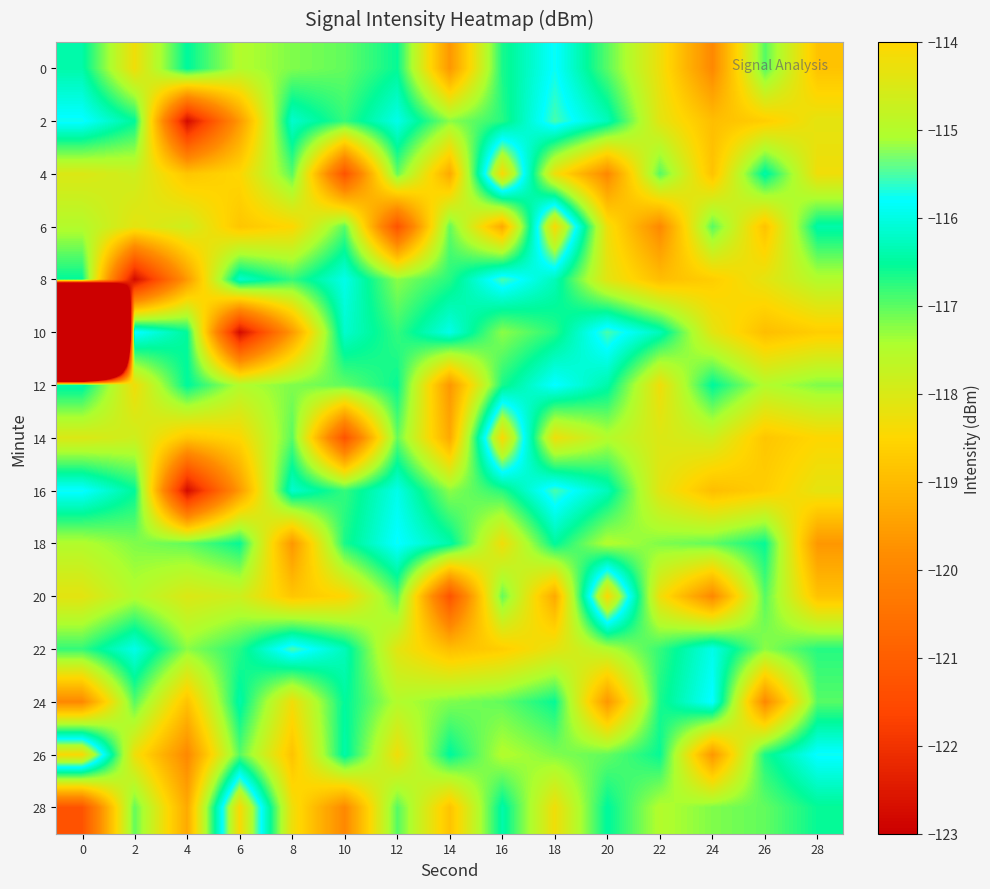

Reading left to right, extract all data points from this chart.

0: 0=-116.4	2=-118.3	4=-116.5	6=-117.5	8=-117.2	10=-117.0	12=-116.6	14=-119.6	16=-116.7	18=-115.8	20=-117.0	22=-118.3	24=-119.9	26=-117.0	28=-118.9
2: 0=-115.8	2=-116.5	4=-122.8	6=-119.6	8=-116.2	10=-116.8	12=-116.0	14=-117.2	16=-116.7	18=-115.5	20=-116.3	22=-118.1	24=-118.9	26=-118.7	28=-118.2
4: 0=-118.0	2=-117.8	4=-118.8	6=-118.5	8=-117.0	10=-121.3	12=-117.0	14=-119.3	16=-114.1	18=-118.3	20=-119.9	22=-117.0	24=-118.9	26=-116.4	28=-118.3
6: 0=-117.5	2=-118.2	4=-117.8	6=-118.8	8=-118.5	10=-117.0	12=-121.3	14=-117.0	16=-119.3	18=-114.1	20=-118.3	22=-119.9	24=-117.0	26=-118.9	28=-116.4
8: 0=-116.5	2=-122.8	4=-119.6	6=-116.2	8=-116.8	10=-116.0	12=-117.2	14=-116.7	16=-115.5	18=-116.3	20=-118.1	22=-118.9	24=-118.7	26=-118.2	28=-117.5
10: 0=-218.1	2=-115.8	4=-116.5	6=-122.8	8=-119.6	10=-116.2	12=-116.8	14=-116.0	16=-117.2	18=-116.7	20=-115.5	22=-116.3	24=-118.1	26=-118.9	28=-118.7
12: 0=-116.4	2=-118.3	4=-116.5	6=-117.5	8=-117.2	10=-117.0	12=-116.6	14=-119.6	16=-116.7	18=-115.8	20=-116.4	22=-118.3	24=-116.5	26=-117.5	28=-117.2
14: 0=-118.0	2=-117.8	4=-118.8	6=-118.5	8=-117.0	10=-121.3	12=-117.0	14=-119.3	16=-114.1	18=-118.3	20=-117.5	22=-118.0	24=-117.8	26=-118.8	28=-118.5
16: 0=-115.8	2=-116.5	4=-122.8	6=-119.6	8=-116.2	10=-116.8	12=-116.0	14=-117.2	16=-116.7	18=-115.5	20=-116.3	22=-118.1	24=-118.9	26=-118.7	28=-118.2
18: 0=-117.5	2=-117.2	4=-117.0	6=-116.6	8=-119.6	10=-116.7	12=-115.8	14=-116.4	16=-118.3	18=-116.5	20=-117.5	22=-117.2	24=-117.0	26=-116.6	28=-119.6
20: 0=-118.2	2=-117.5	4=-118.0	6=-117.8	8=-118.8	10=-118.5	12=-117.0	14=-121.3	16=-117.0	18=-119.3	20=-114.1	22=-118.3	24=-119.9	26=-117.0	28=-118.9
22: 0=-116.8	2=-116.0	4=-117.2	6=-116.7	8=-115.5	10=-116.3	12=-118.1	14=-118.9	16=-118.7	18=-118.2	20=-117.5	22=-116.8	24=-116.0	26=-117.2	28=-116.7
24: 0=-119.9	2=-117.0	4=-118.9	6=-116.4	8=-118.3	10=-116.5	12=-117.5	14=-117.2	16=-117.0	18=-116.6	20=-119.6	22=-116.7	24=-115.8	26=-119.9	28=-117.0
26: 0=-114.1	2=-118.3	4=-119.9	6=-117.0	8=-118.9	10=-116.4	12=-118.3	14=-116.5	16=-117.5	18=-117.2	20=-117.0	22=-116.6	24=-119.6	26=-116.7	28=-115.8
28: 0=-121.3	2=-117.0	4=-119.3	6=-114.1	8=-118.3	10=-119.9	12=-117.0	14=-118.9	16=-116.4	18=-118.3	20=-116.5	22=-117.5	24=-117.2	26=-117.0	28=-116.6